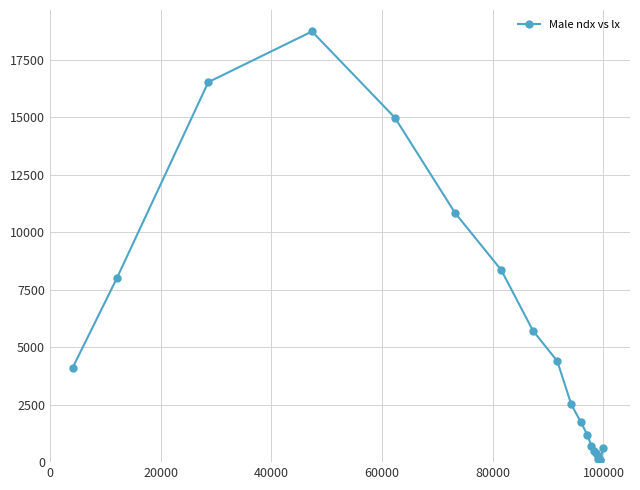

What is the average value?

4762